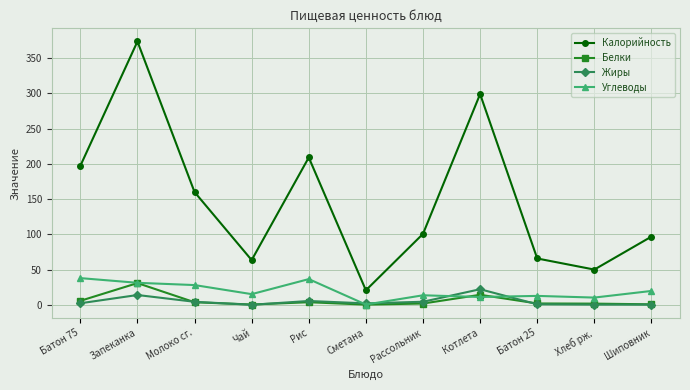

In Жиры, how many points are lower than both neighbors (excluding endpoints)?

2